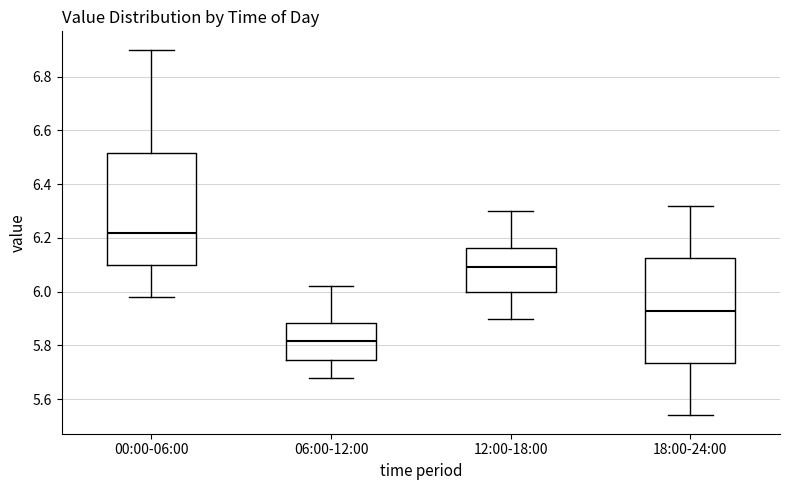

Which box is the tallest, from its lower edge to its upper edge?

00:00-06:00